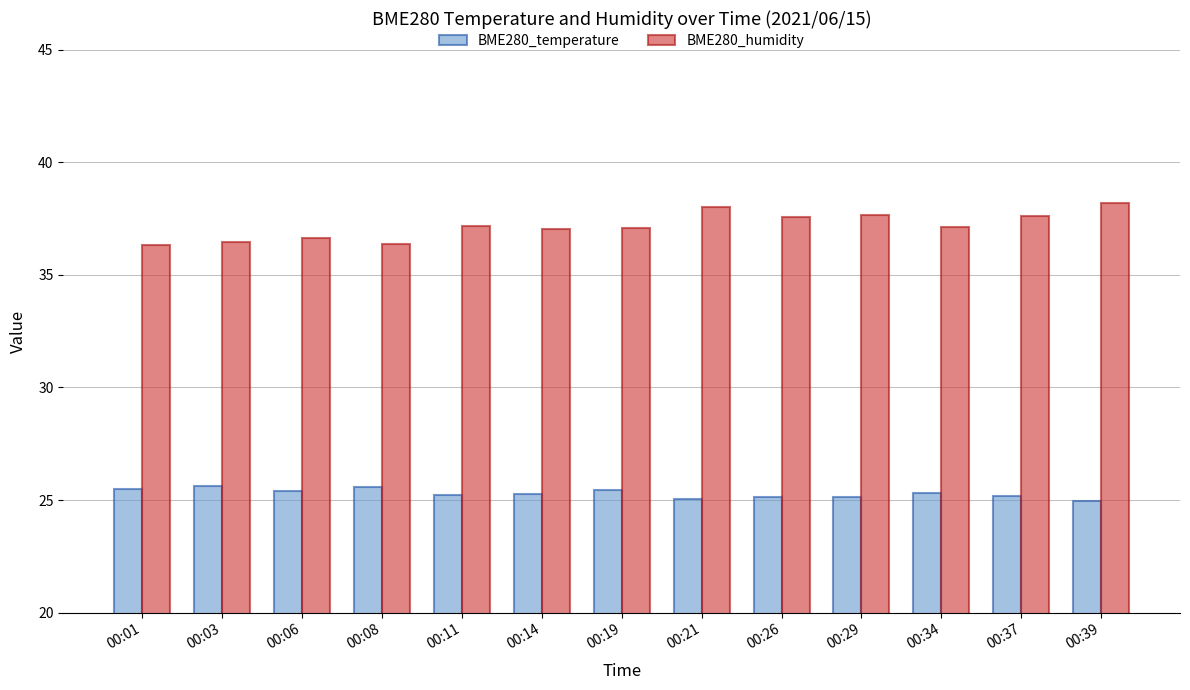

Which series has the largest total across all categories?

BME280_humidity